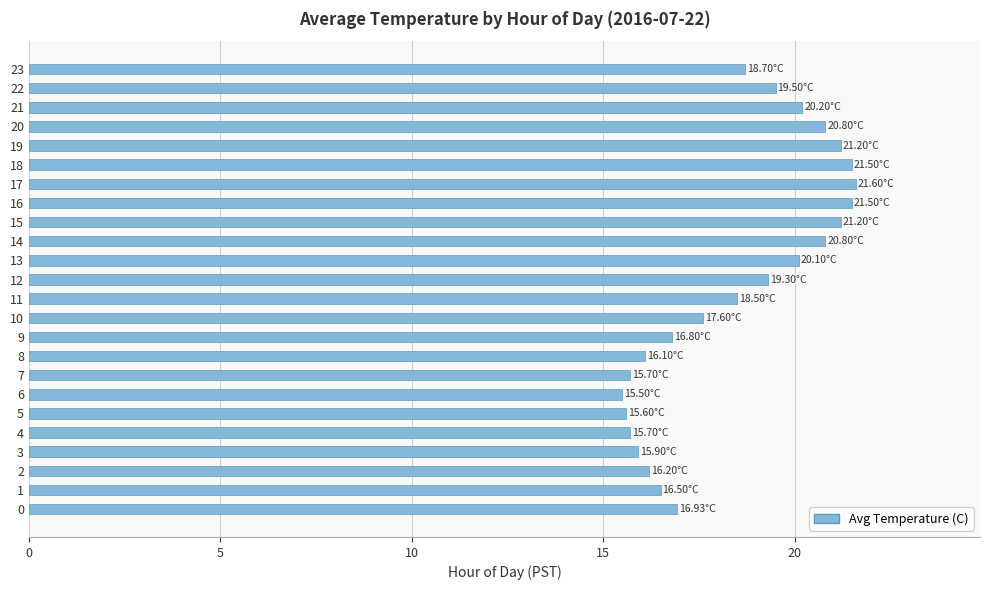

What is the minimum value shown in the chart?

15.5